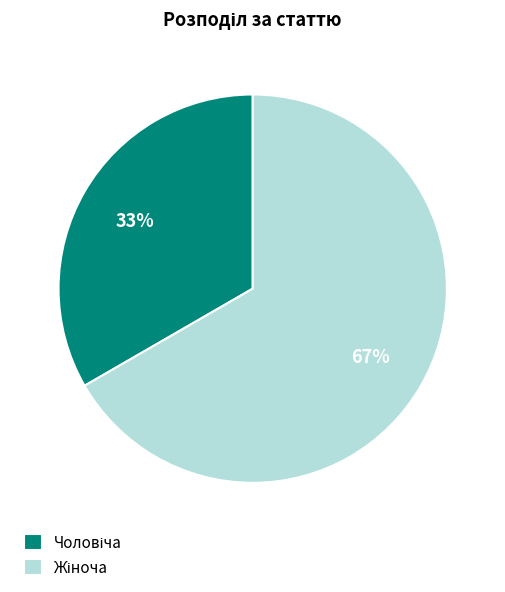

Is there any slice that represents more than half of the pie?

Yes